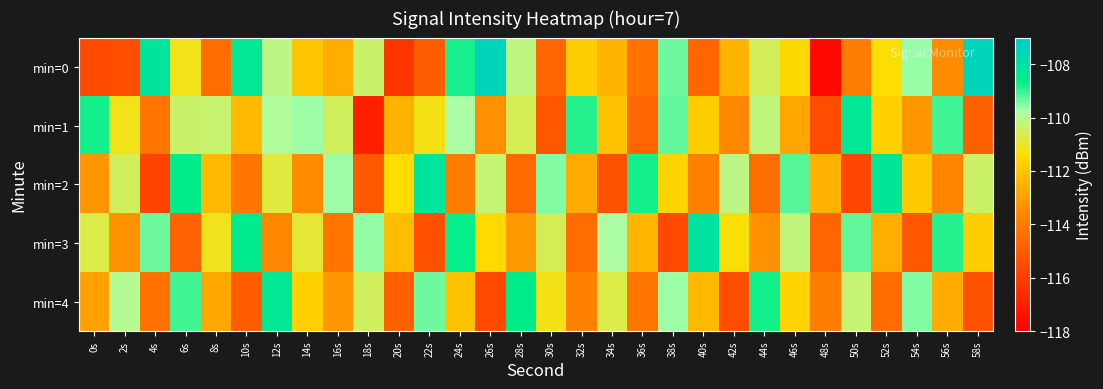

Between 30s and 56s, which series saw the biggest shift?

min=1